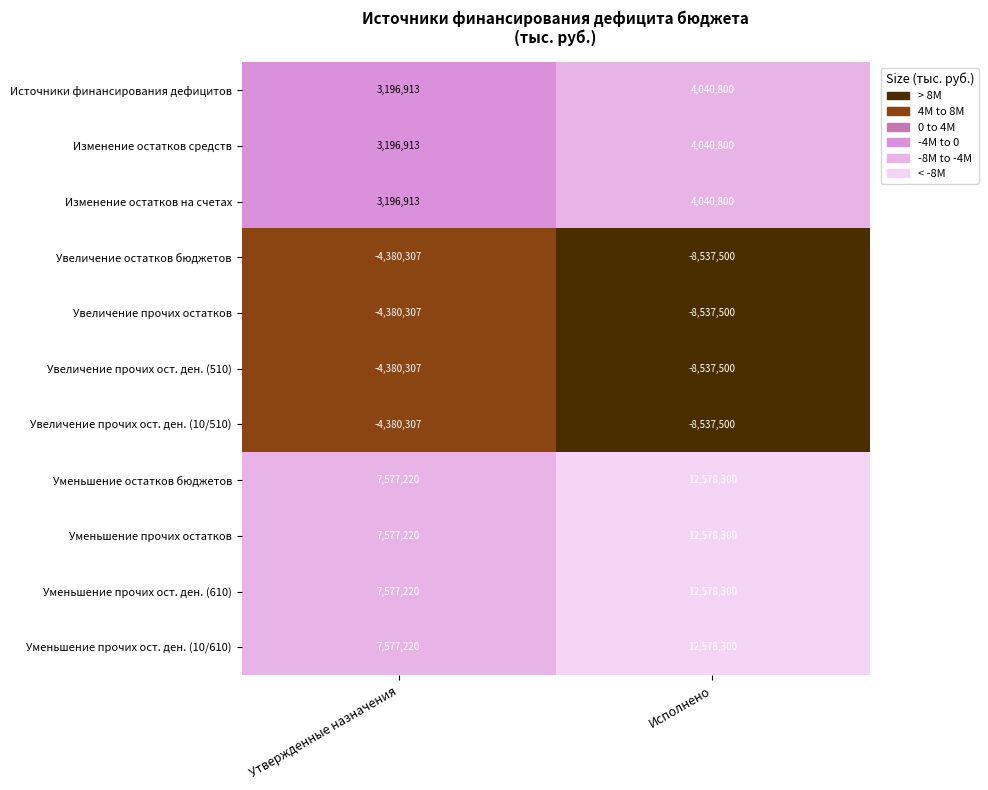

Rank the categories by Увеличение прочих ост. ден. (510) value from highest to lowest.

Утвержденные назначения, Исполнено